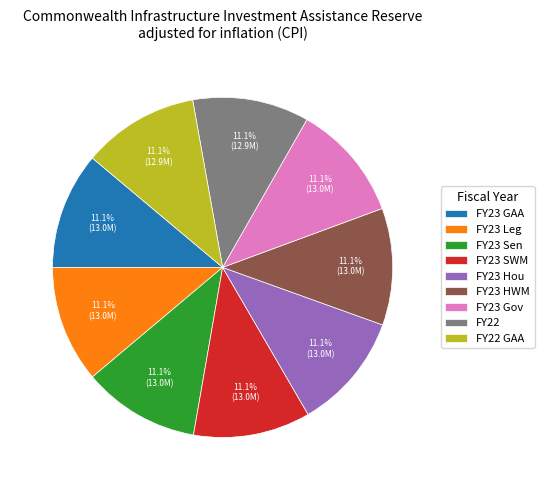

Count the number of slices in the pie.

9